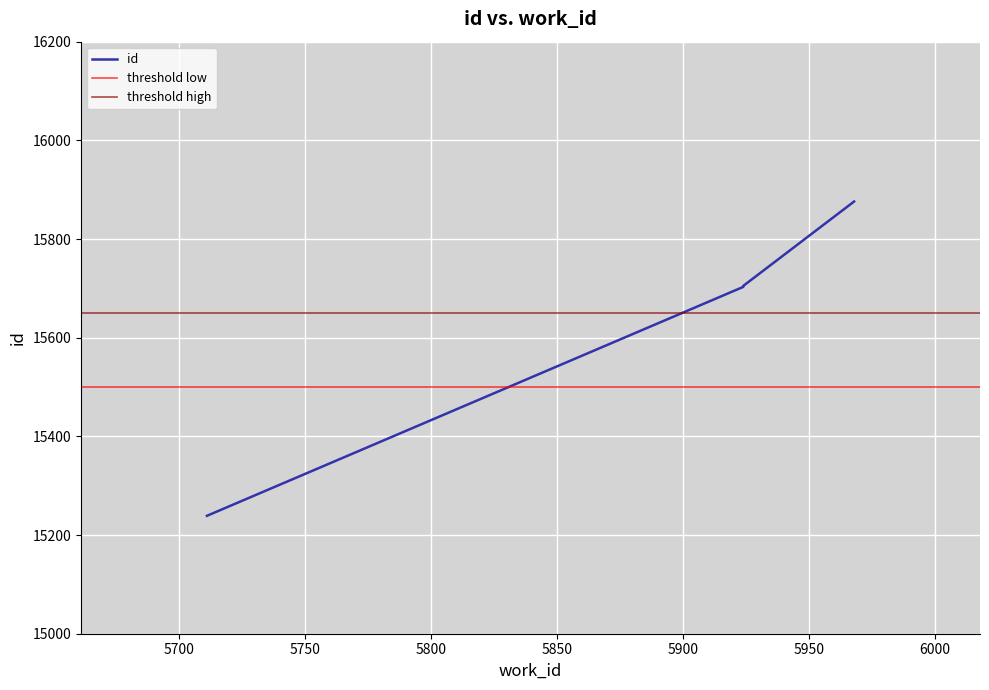

True or false: the data shows 15705 at 5924.

True